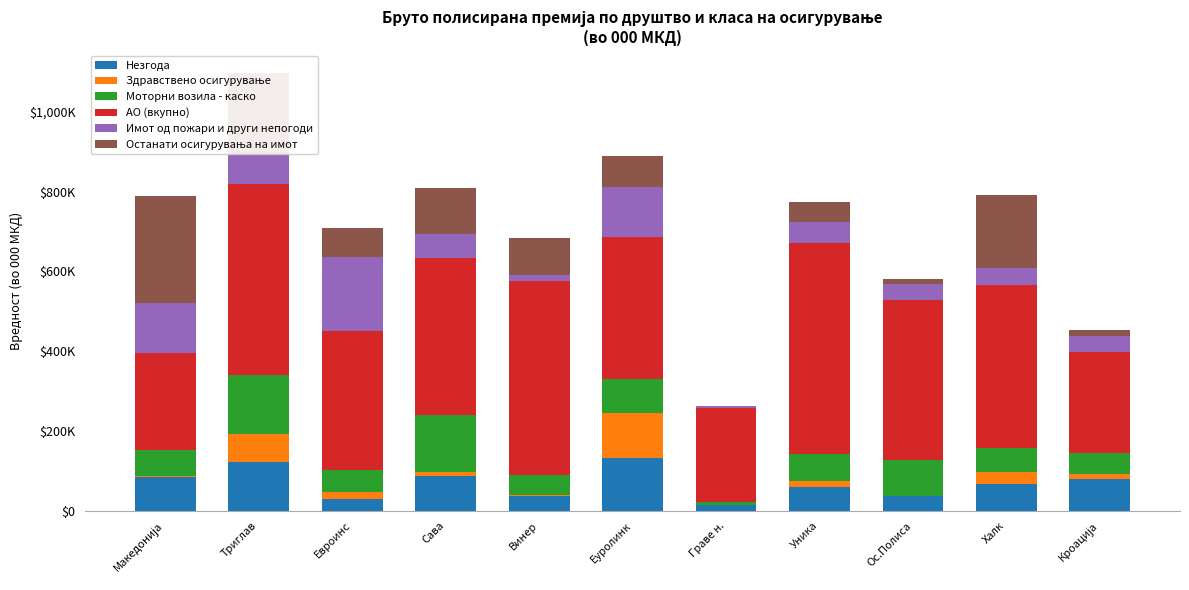

Are the bars grouped side by side (vs. stacked)?

No